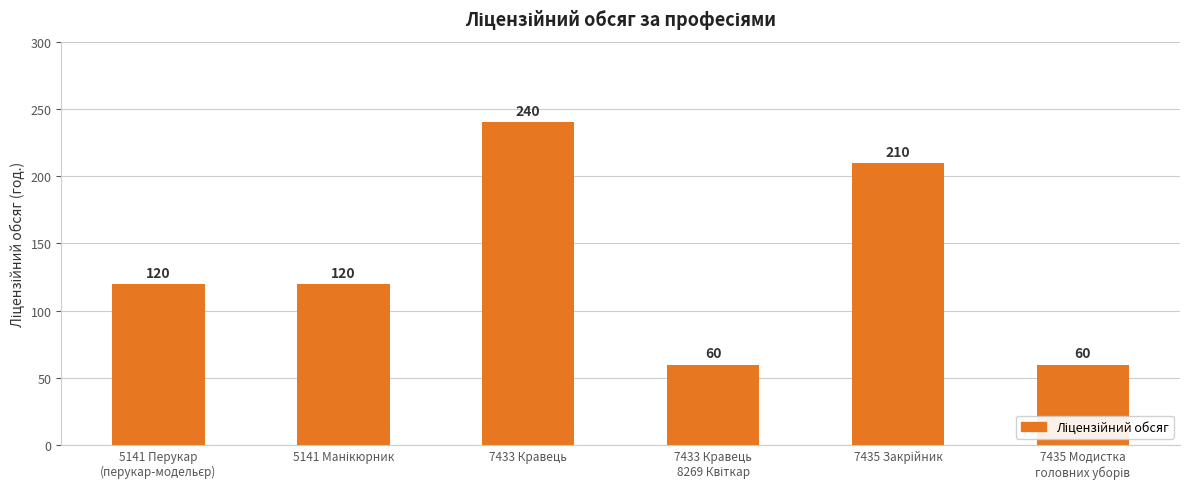

What is the greatest value displayed?

240